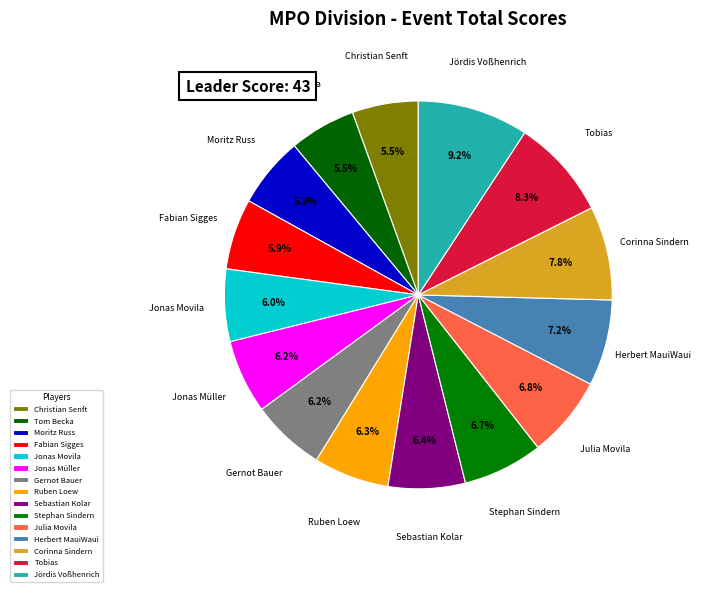

How many slices are in this pie chart?

15